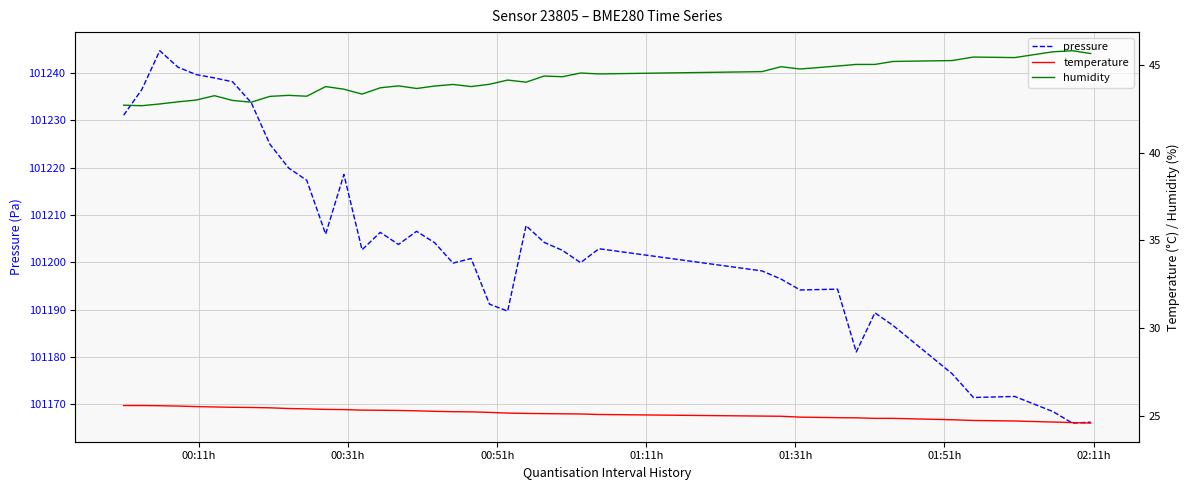

True or false: temperature and humidity intersect in this chart.

False